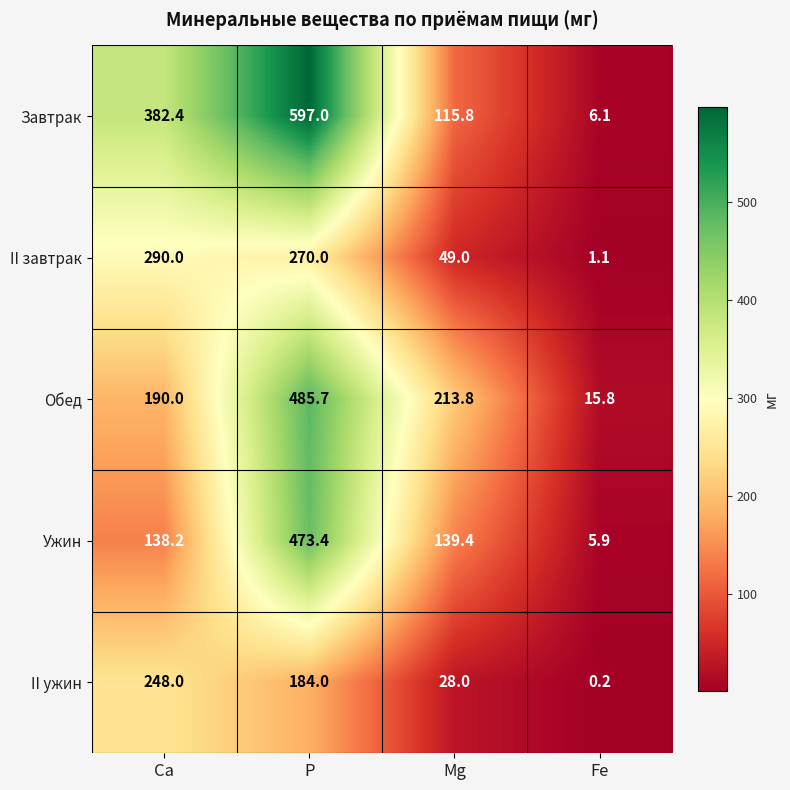

What is the spread (max minus min) of values at P?

413.0